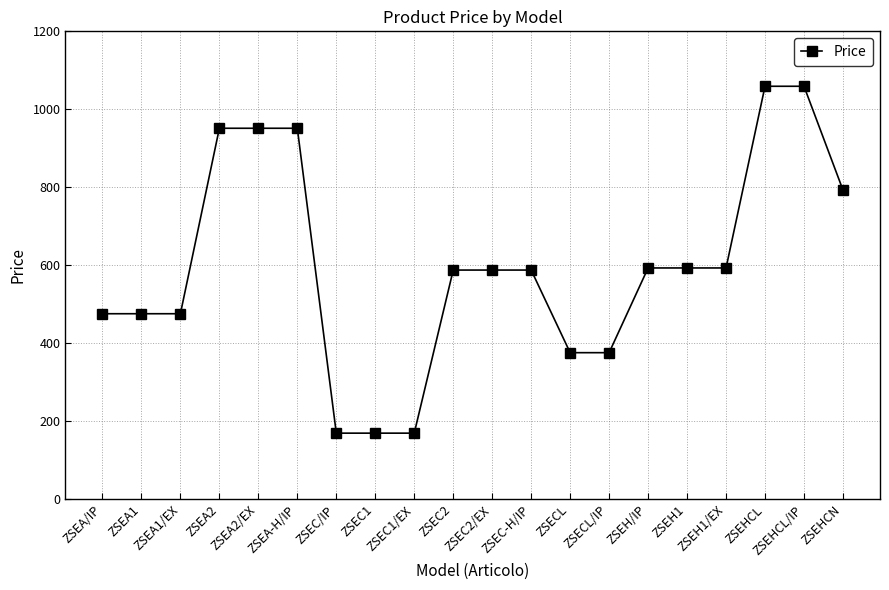

What value does the data have at ZSECL/IP?

375.8